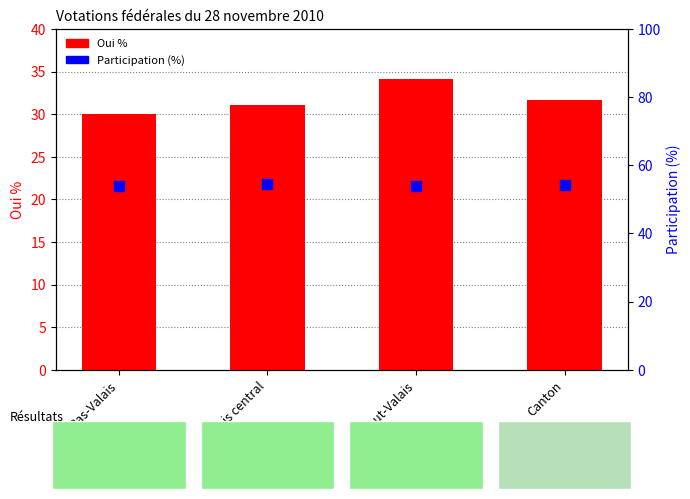

At which category is the sum across all series the highest?

Haut-Valais